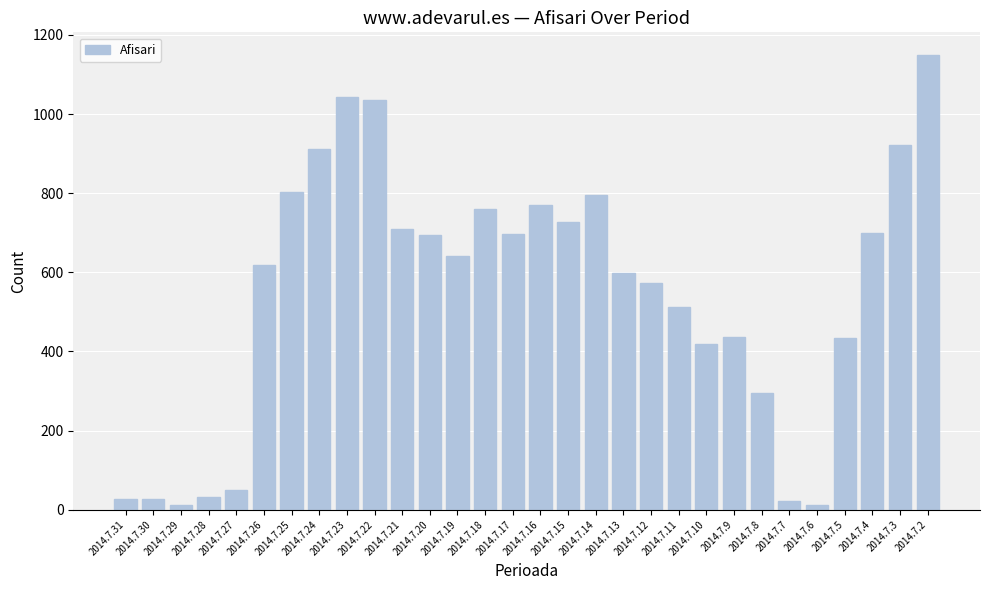

What is the value of the 19th bar from the left?

599